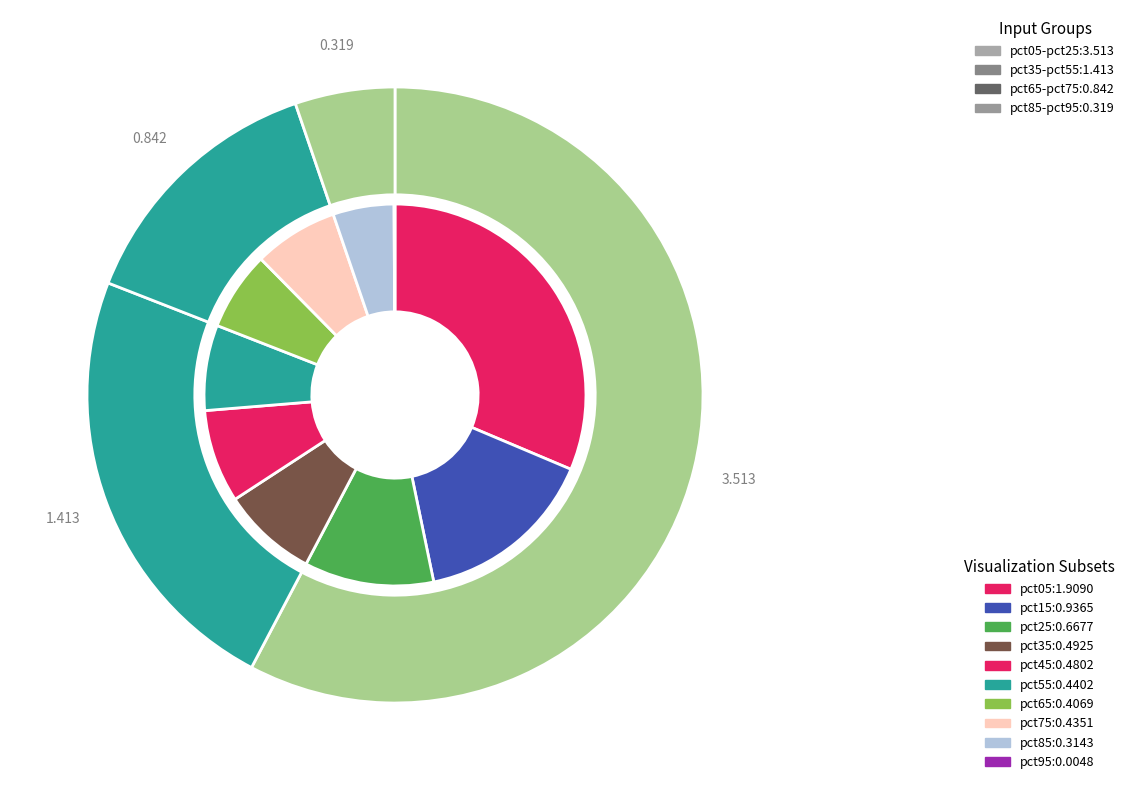

Is it true that pct95 is 6% of the pie?

False